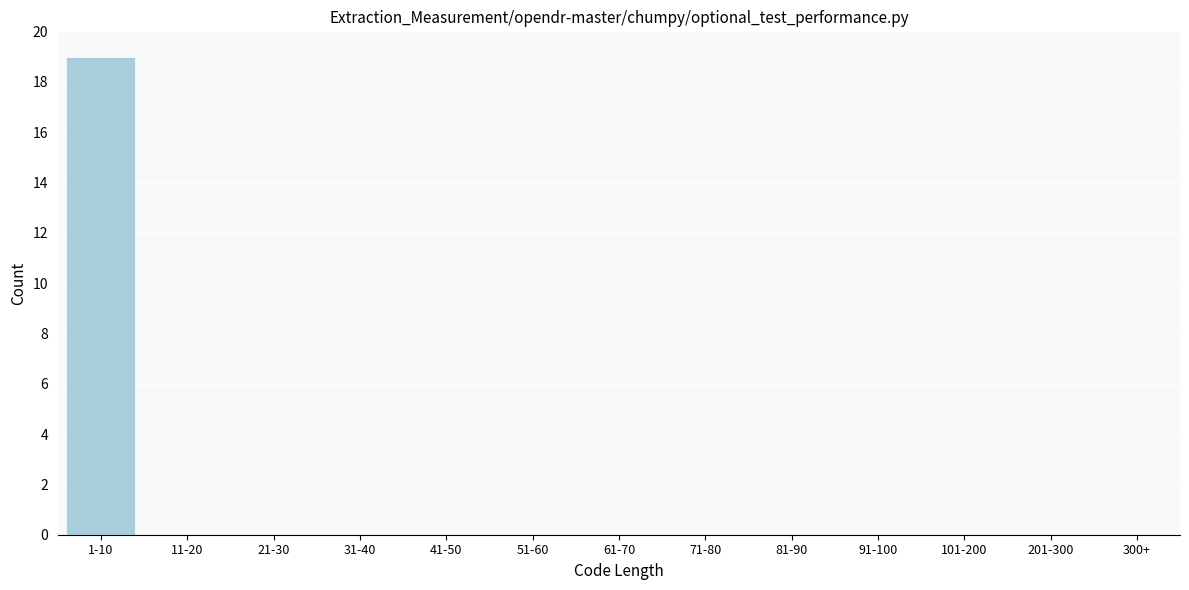

Reading right to left, transcribe all the data shown in this chart.

201-300=0	101-200=0	91-100=0	81-90=0	71-80=0	61-70=0	51-60=0	41-50=0	31-40=0	21-30=0	11-20=0	1-10=19